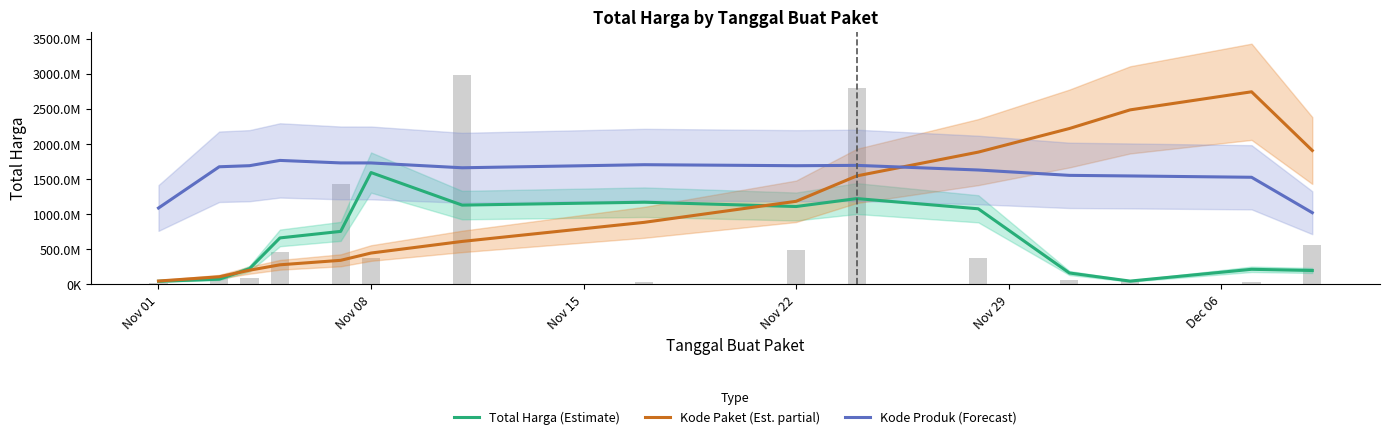

How many categories are shown in the chart?

15